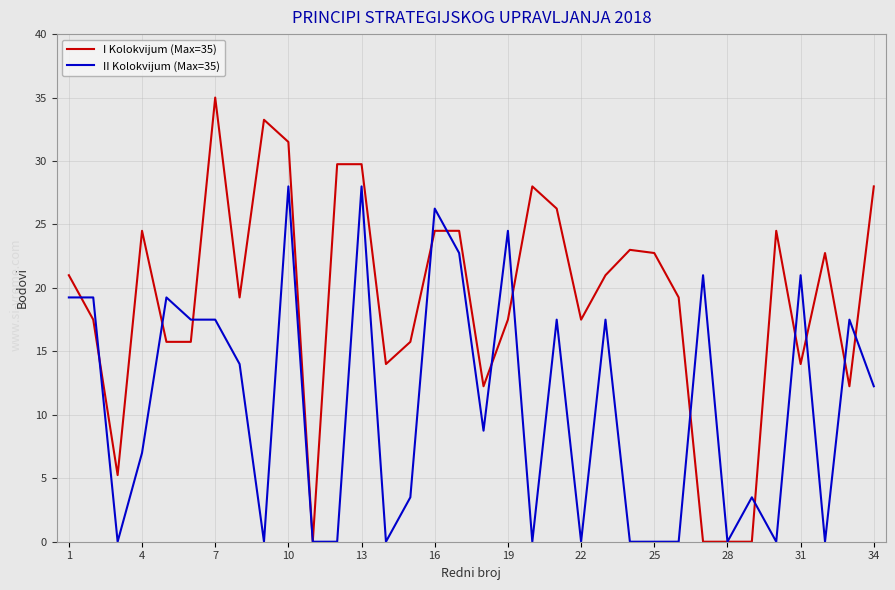

Rank the series by their maximum value, from lowest to highest.

II Kolokvijum (Max=35), I Kolokvijum (Max=35)